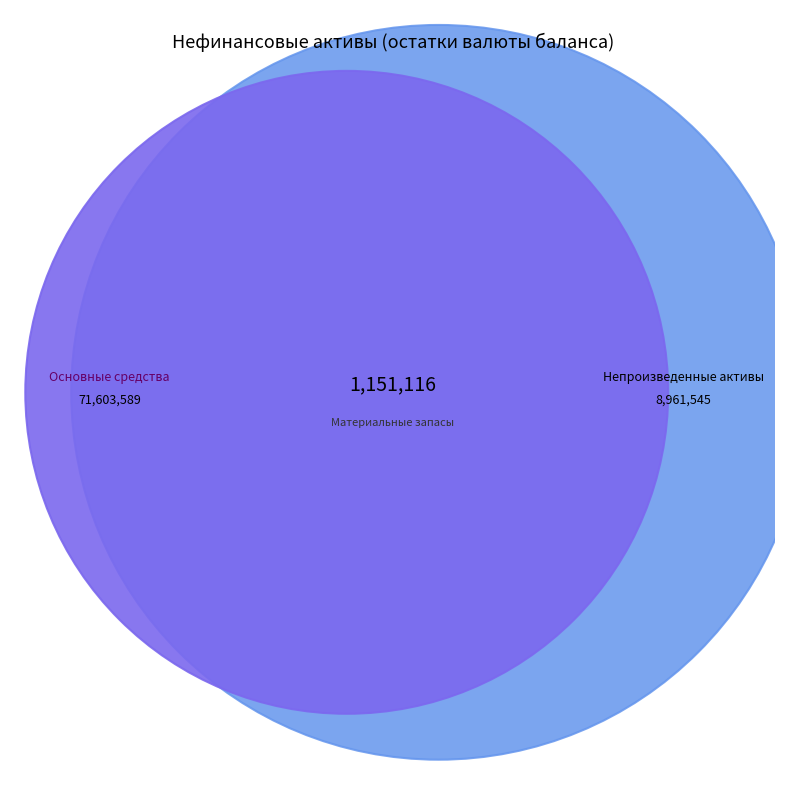

Which category has the smallest portion of the pie?

Материальные запасы